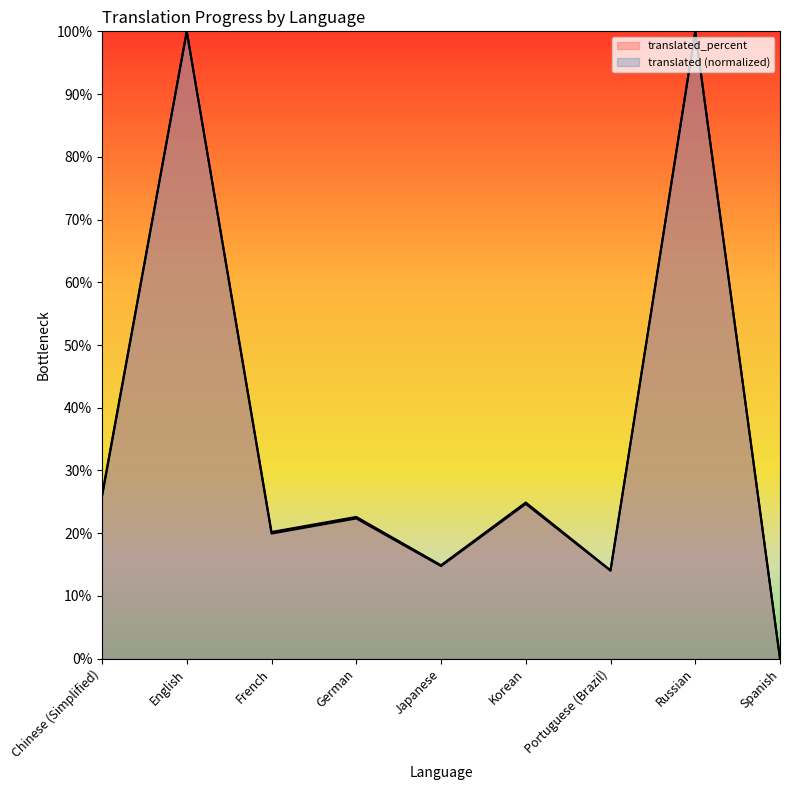

Which category has the highest value in the translated_percent series?

English